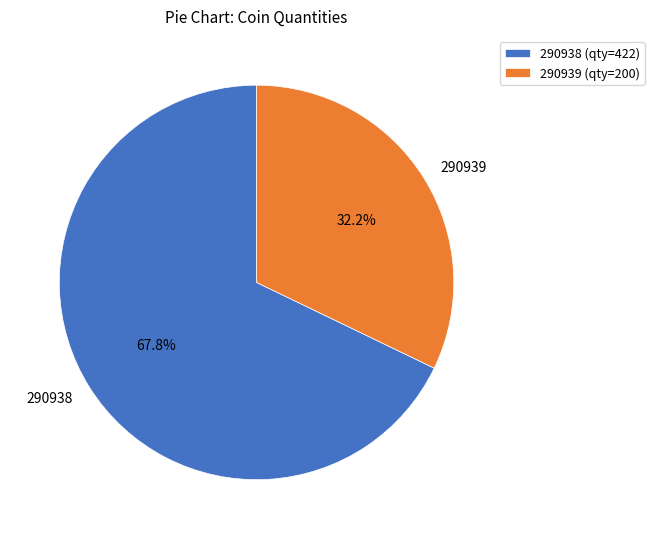

To the nearest percent, what percentage of the pie is 290938?

68%